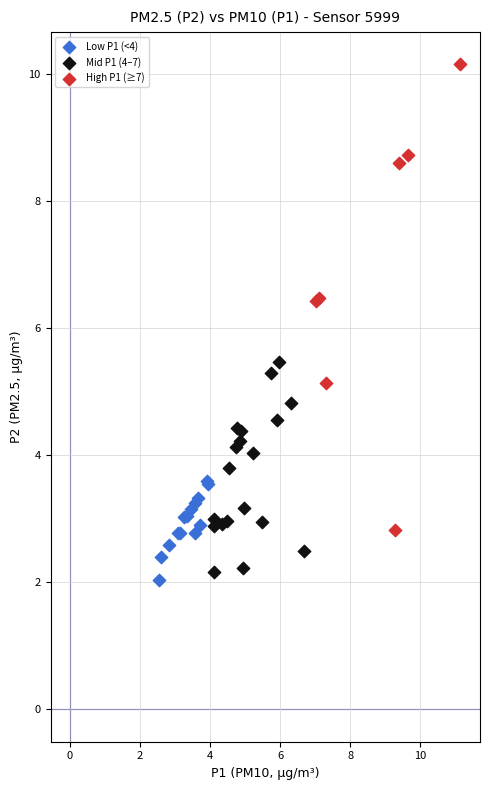

Which series contains the highest Y value?

High P1 (≥7)